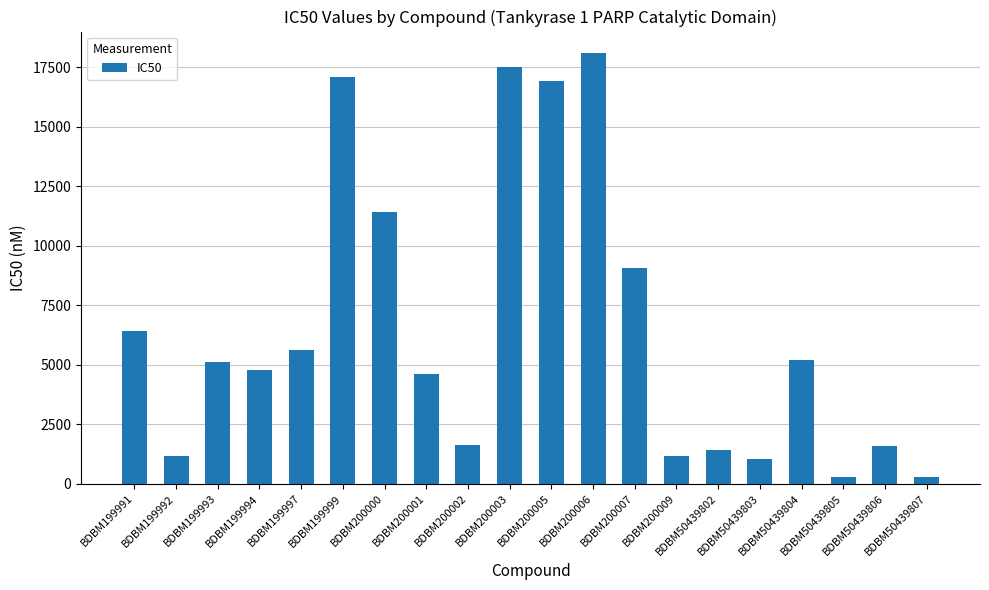

Between BDBM50439805 and BDBM50439804, which is larger?

BDBM50439804